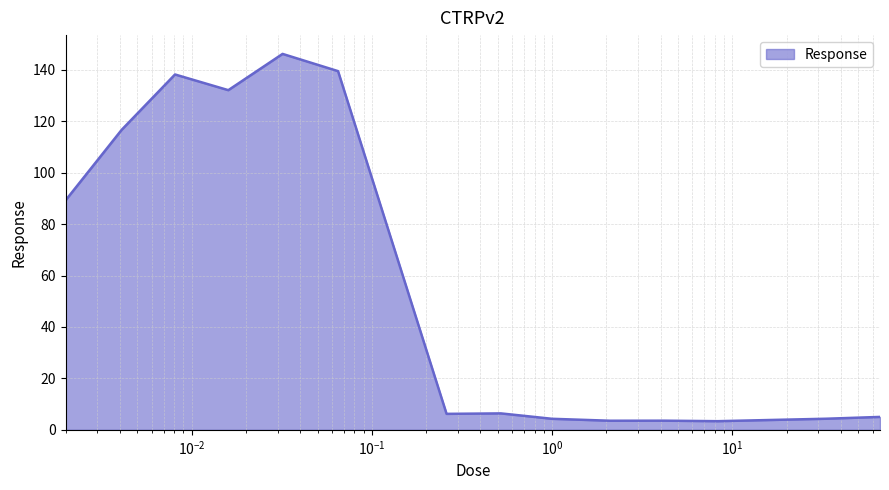

True or false: the data has more than 1 interior local peaks.

True